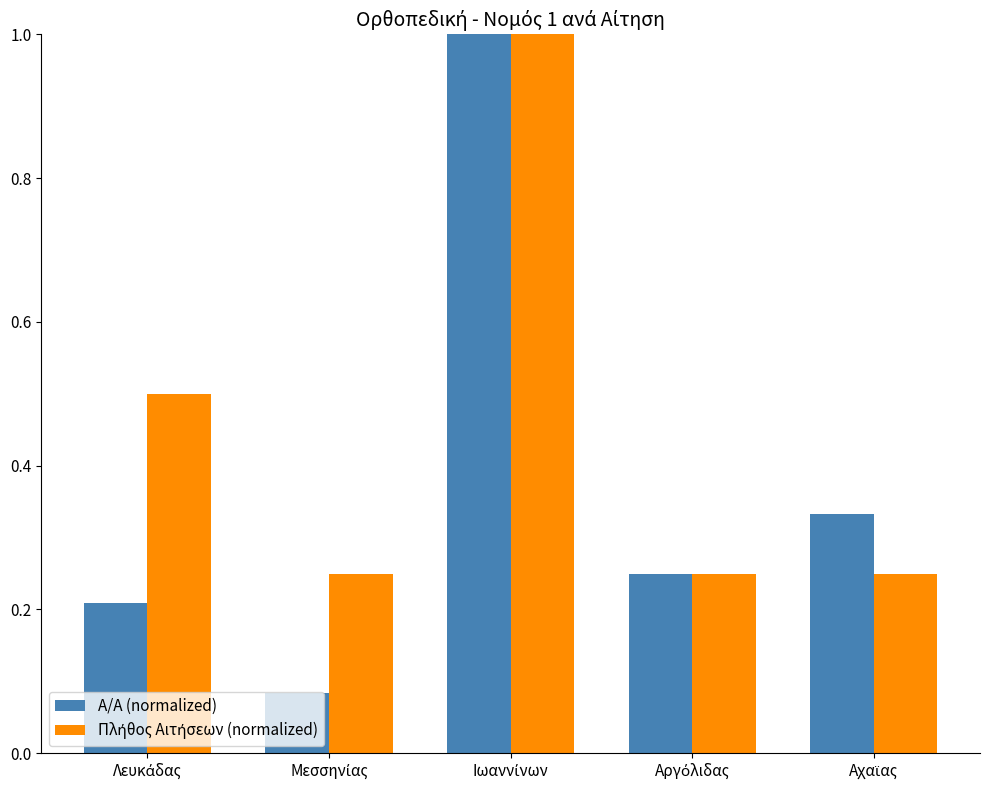

Which series has the widest spread of values?

Α/Α (normalized)